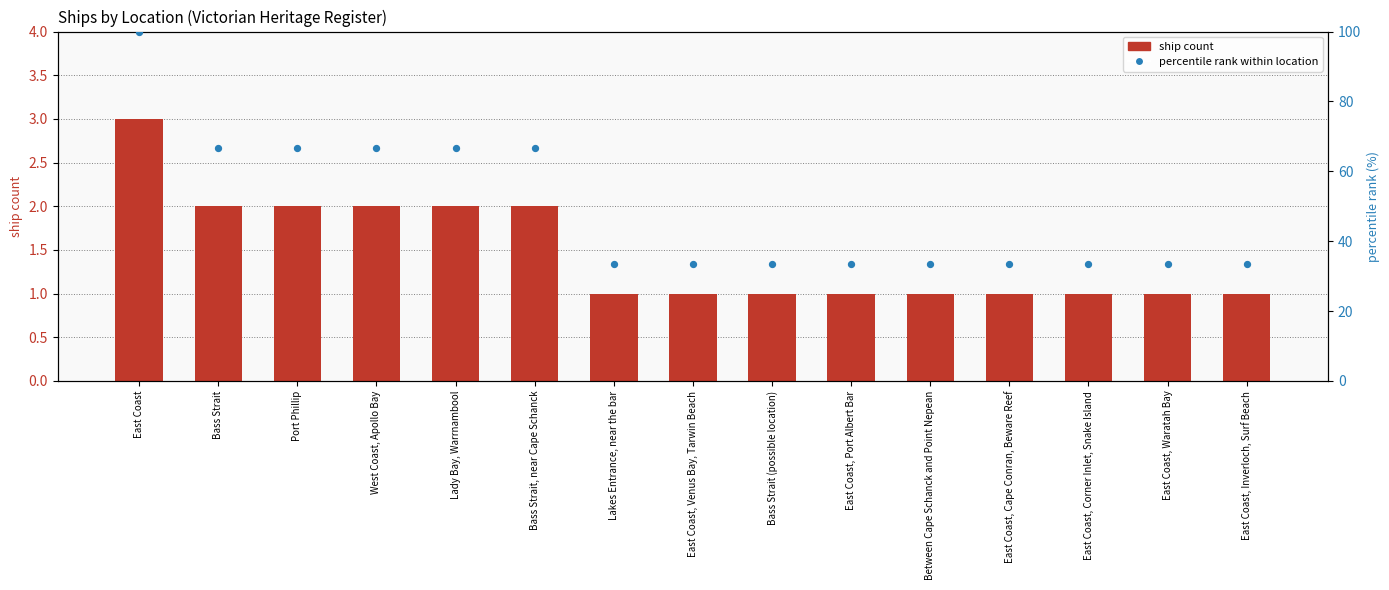

Is the value of percentile rank within location at East Coast, Waratah Bay greater than the value of ship count at West Coast, Apollo Bay?

Yes